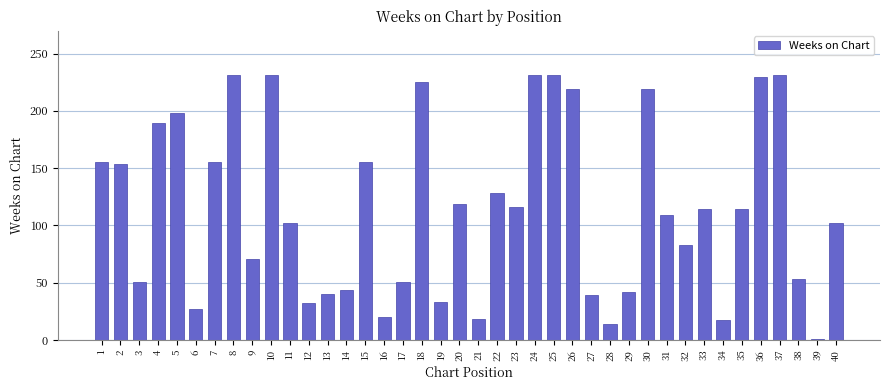

What is the value of the 23rd bar from the left?

116